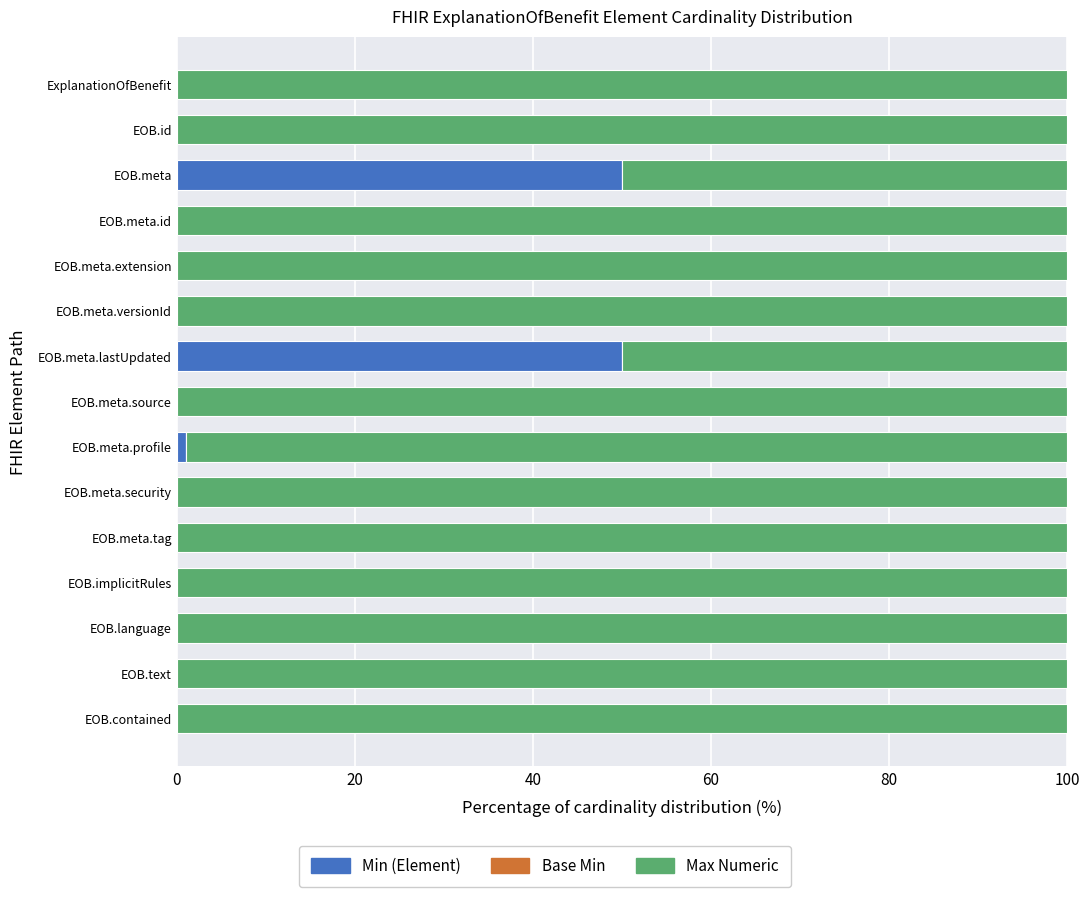

The value of Min (Element) at EOB.meta.tag is 0. True or false?

True